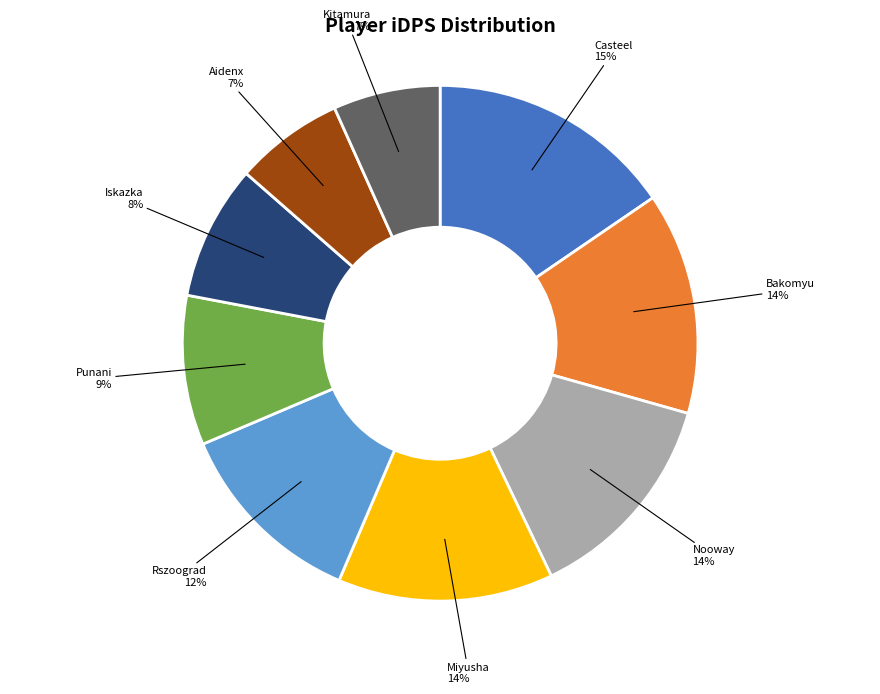

To the nearest percent, what is the average slice percentage?

11%